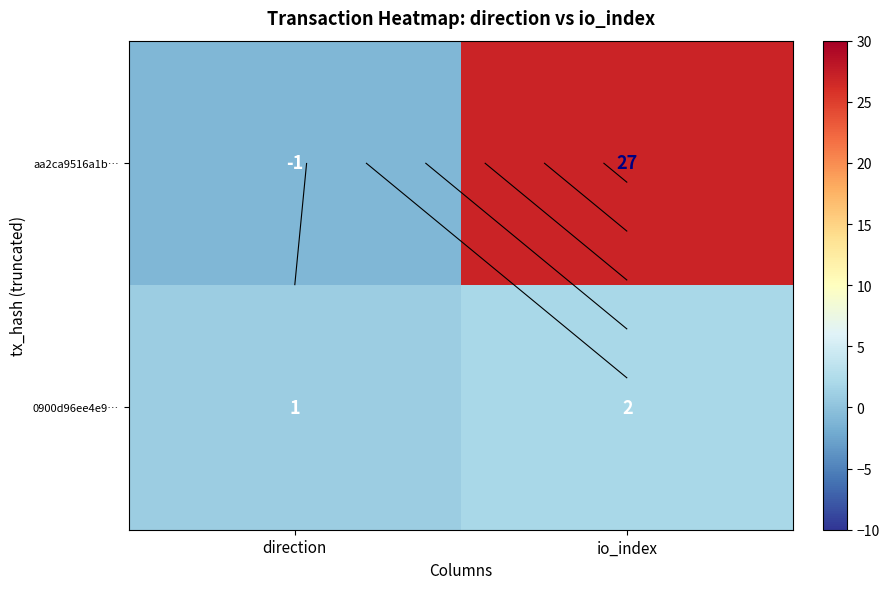

What is the difference between the maximum and minimum values in the aa2ca9516a1b… series?

28